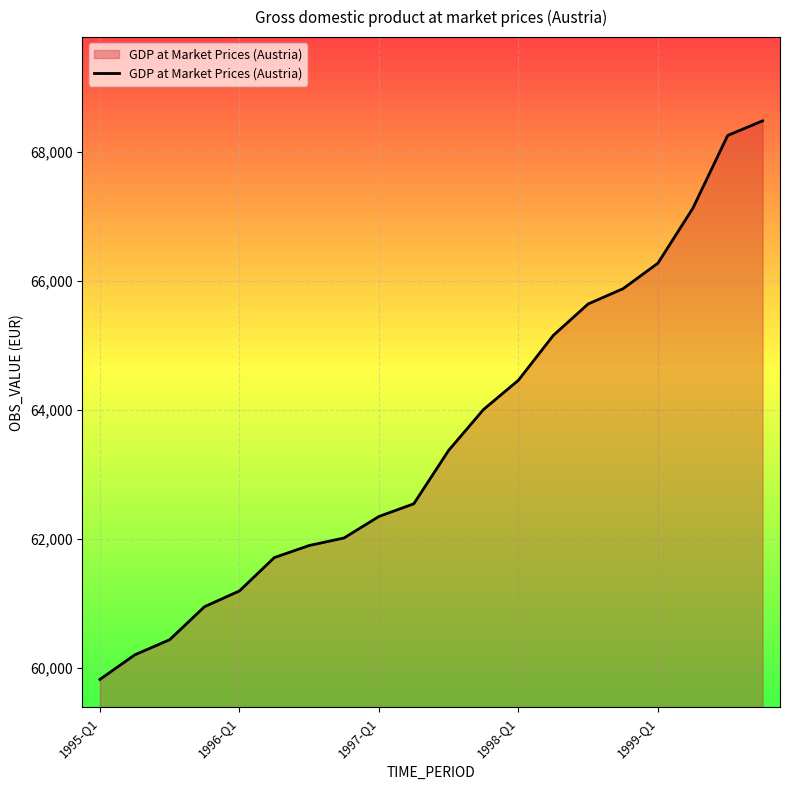

What is the smallest value displayed?

59816.6